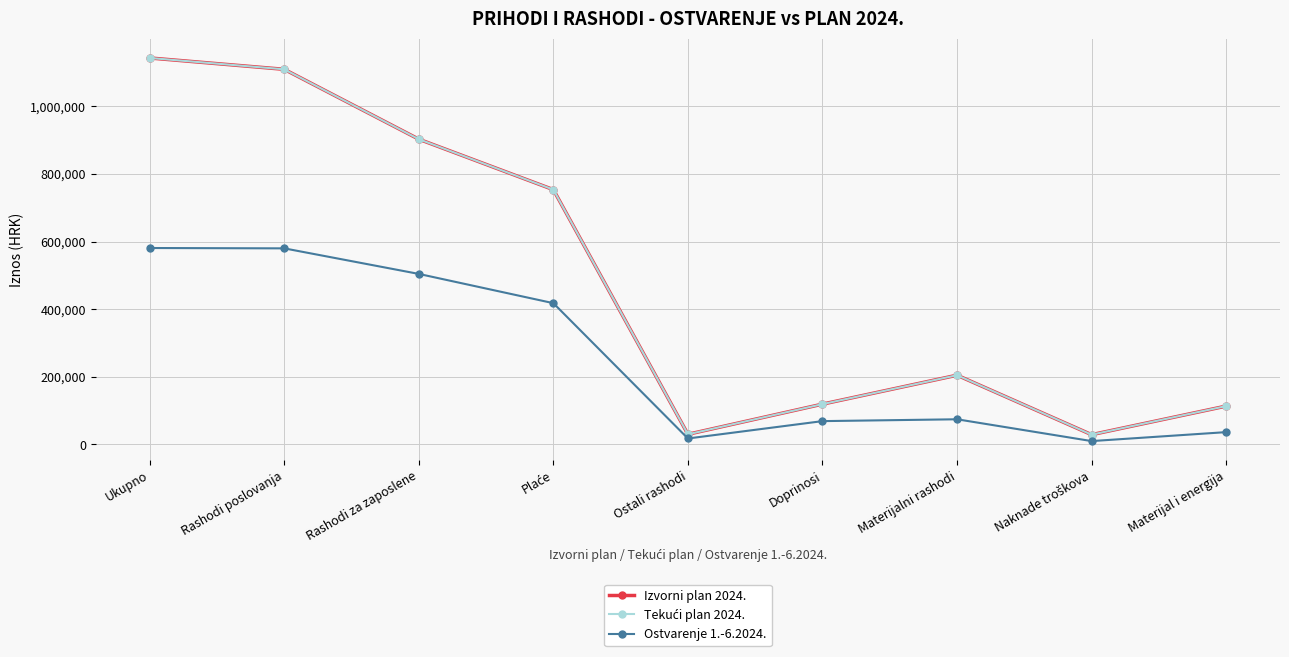

Does the chart have visible grid lines?

Yes